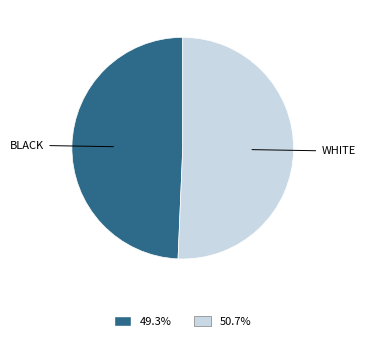

Is there any slice that represents more than half of the pie?

Yes